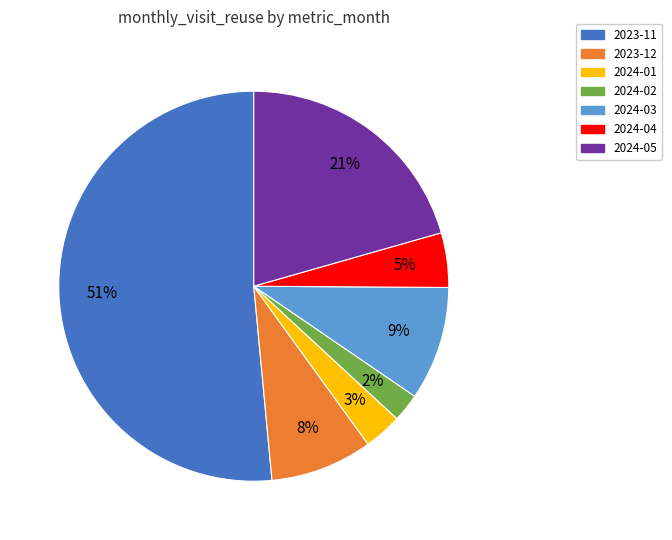

True or false: 2023-12 accounts for 8% of the total.

True